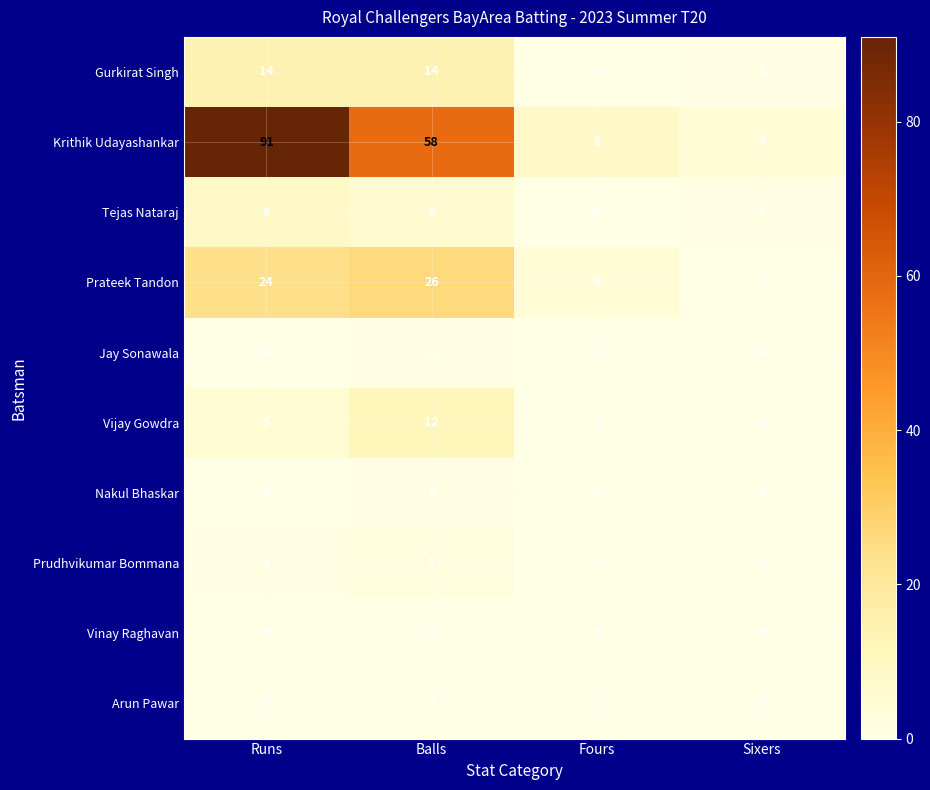

The Arun Pawar series shows 0 at Balls. True or false?

True